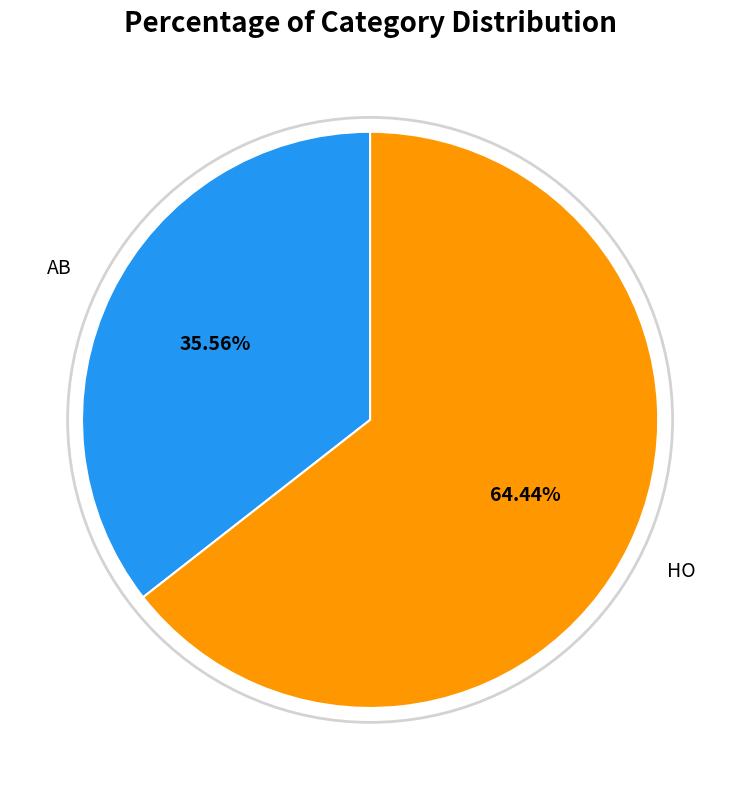

Is there a majority slice in this chart?

Yes